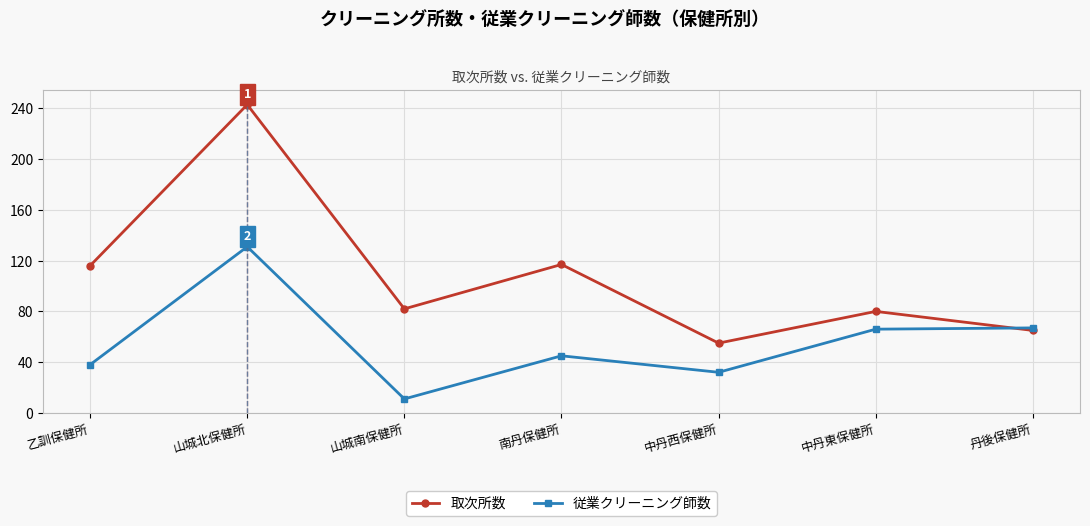

What is the minimum value shown in the chart?

11